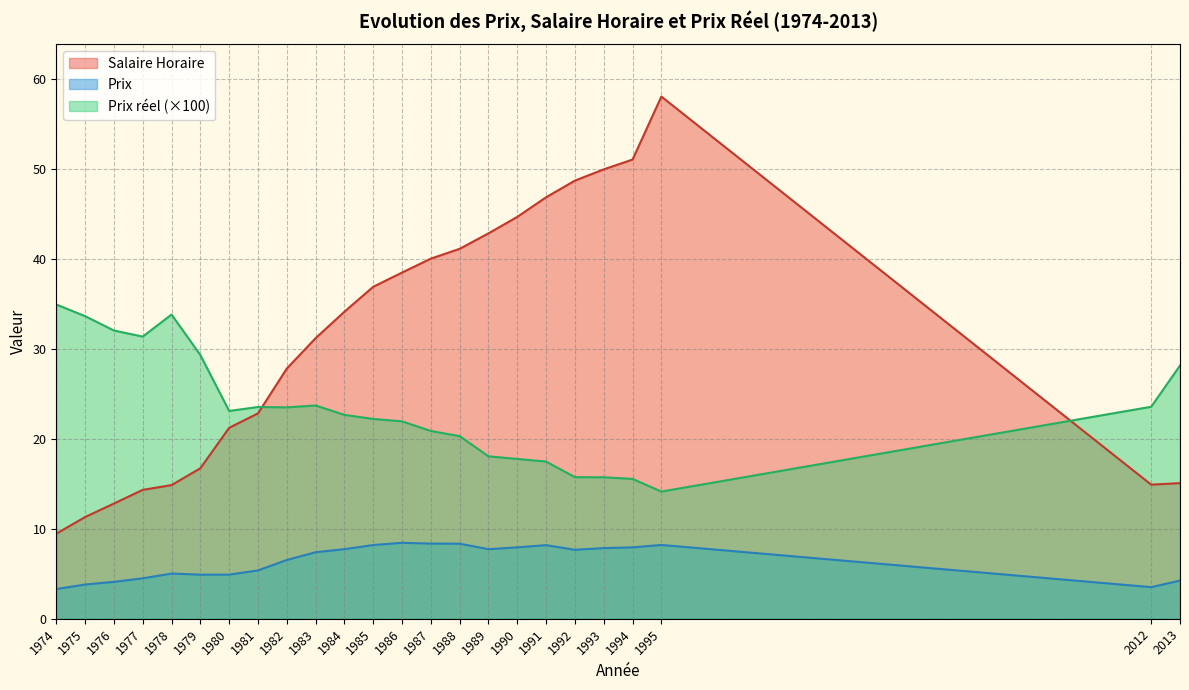

What value does the Prix reel series have at 1979?

29.3